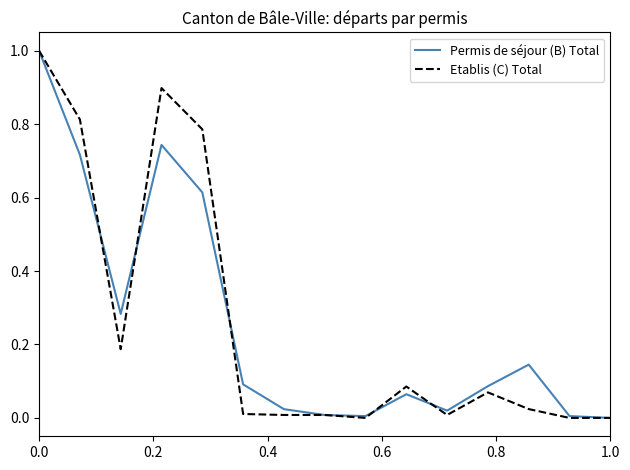

How many distinct data groups are displayed?

2